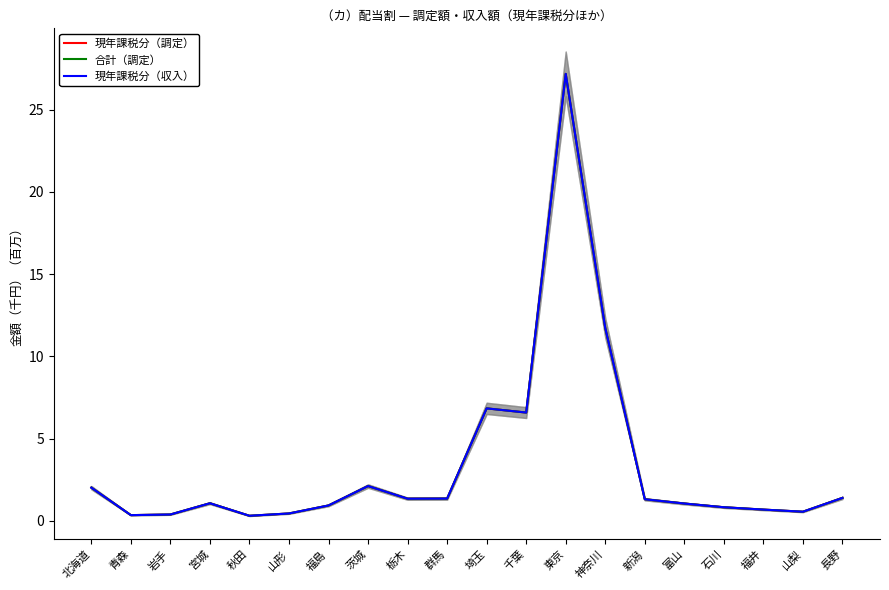

Is the value of 現年課税分（収入） at 富山 greater than the value of 現年課税分（調定） at 北海道?

No